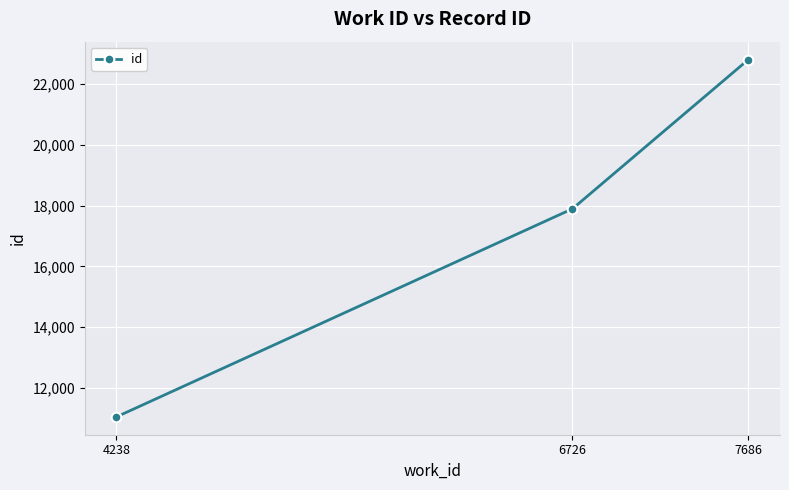

What is the approximate value at 4238?

11042